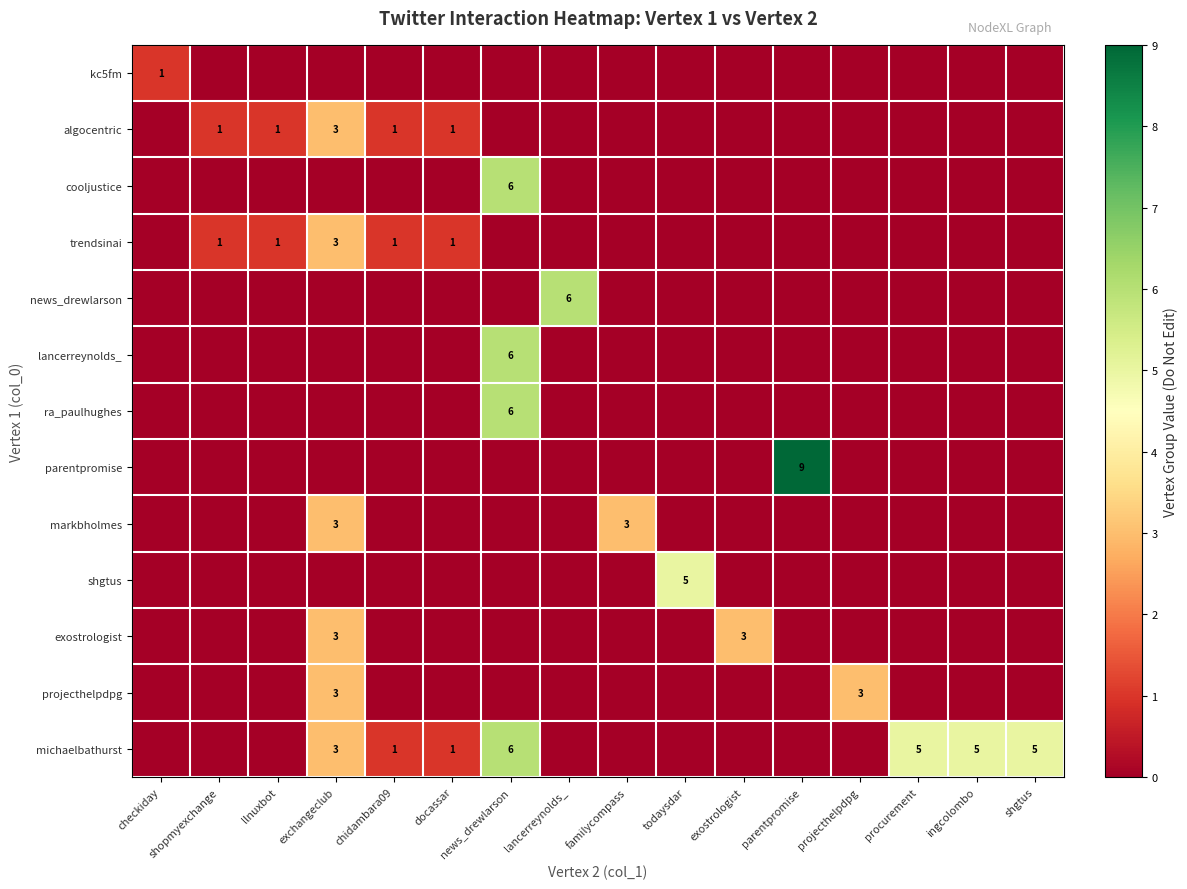

What is the total value across all series at lancerreynolds_?

6